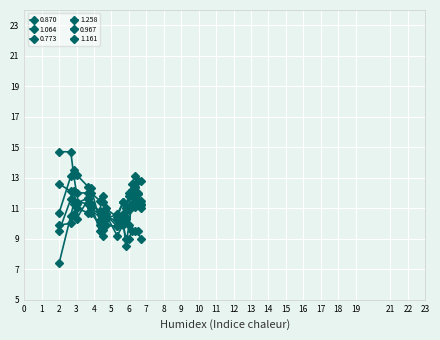

How many times do 1.258 and 1.161 cross each other?

4